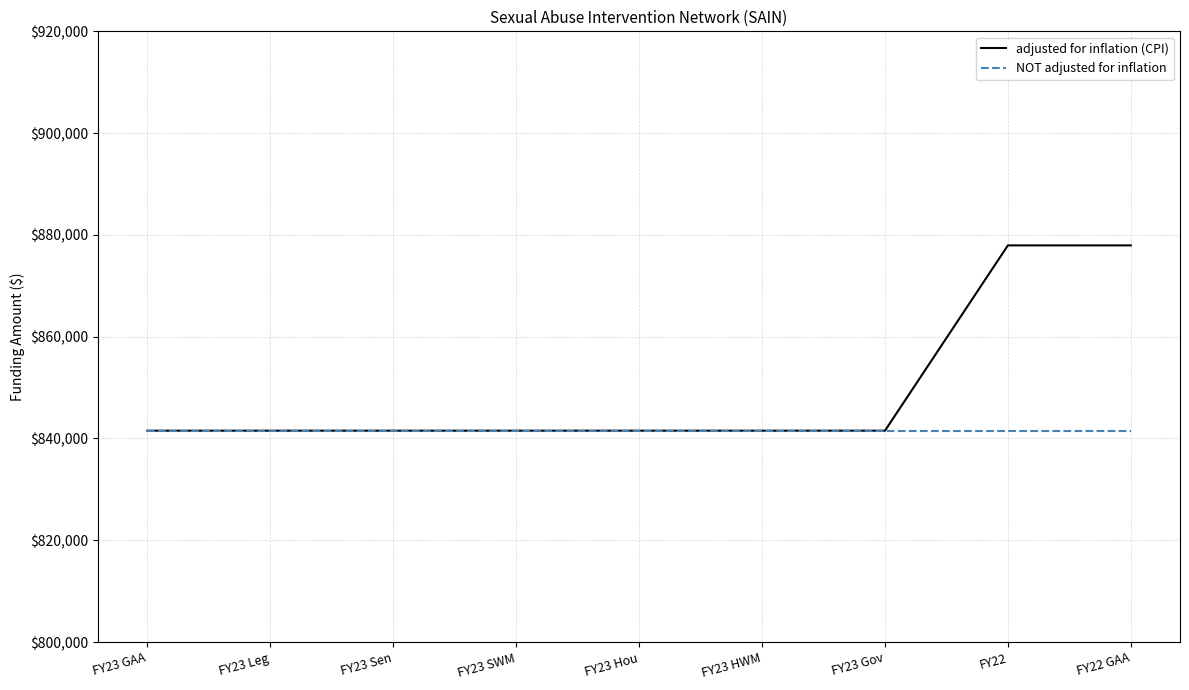

Rank the series by their maximum value, from lowest to highest.

NOT adjusted for inflation, adjusted for inflation (CPI)